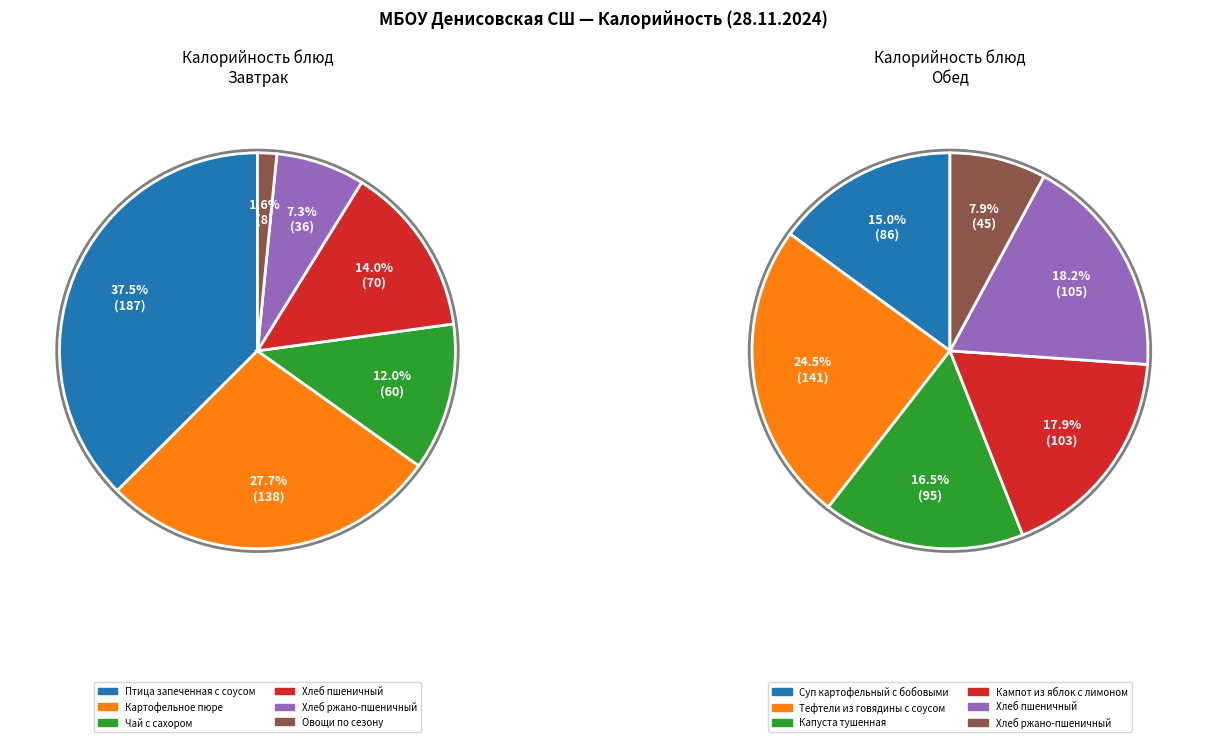

To the nearest percent, what is the average slice percentage?

17%